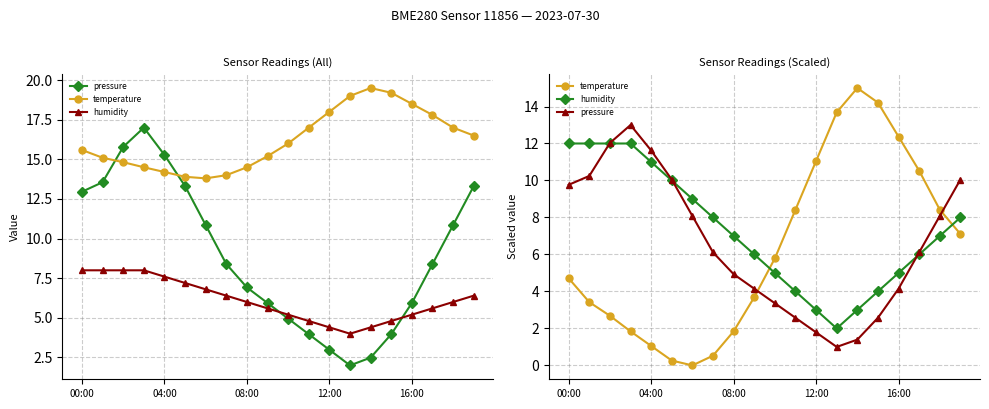

What is the label of the 9th point from the left?

08:00